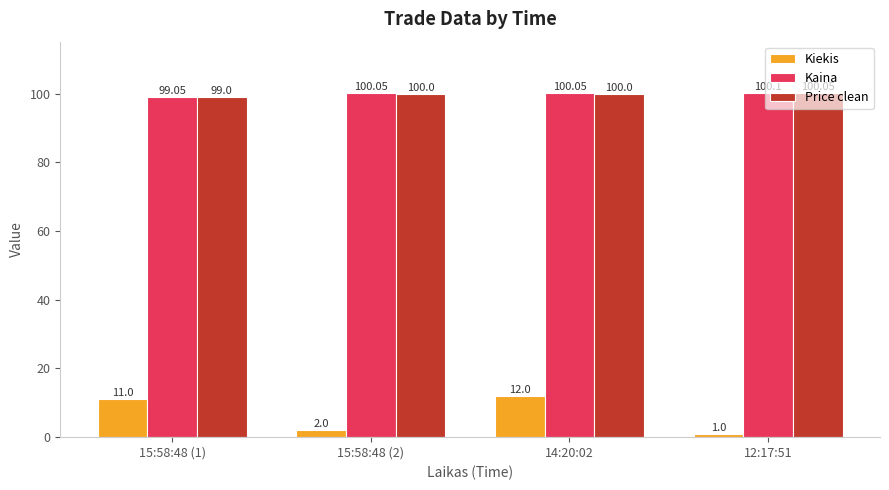

What is the highest value of the Kiekis series?

12.0